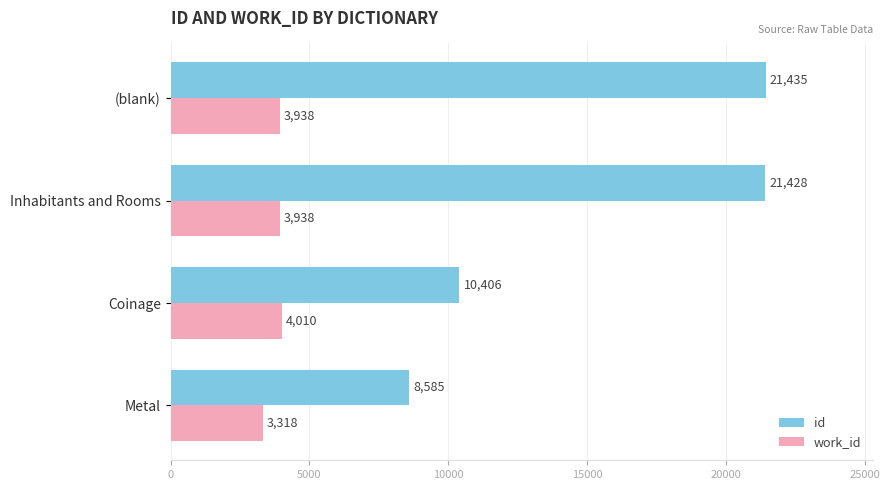

What is the total value across all series at Metal?

11903